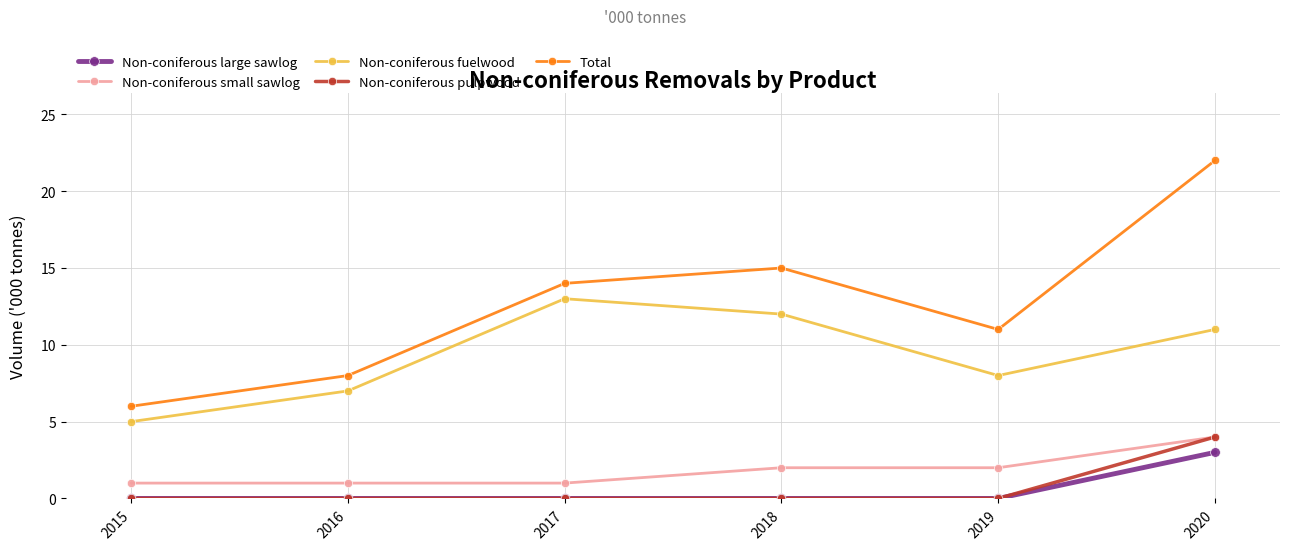

Which series has the widest spread of values?

Total